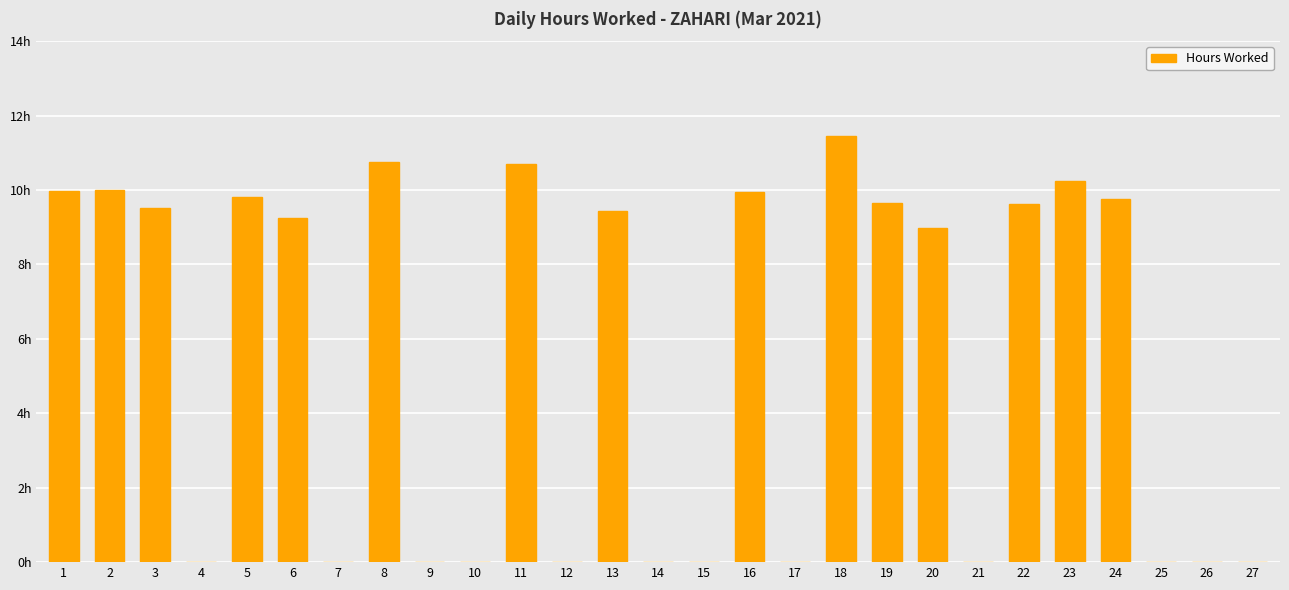

Does the chart contain stacked bars?

No